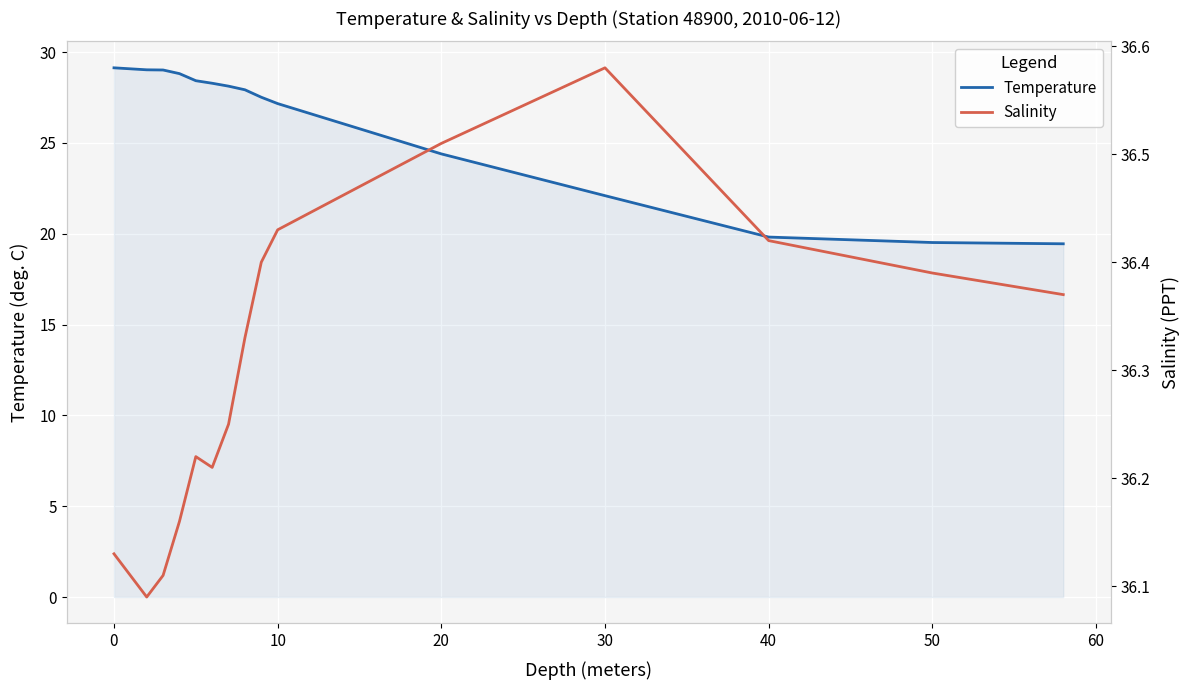

The Temperature series shows 47.9 at 10. True or false?

False